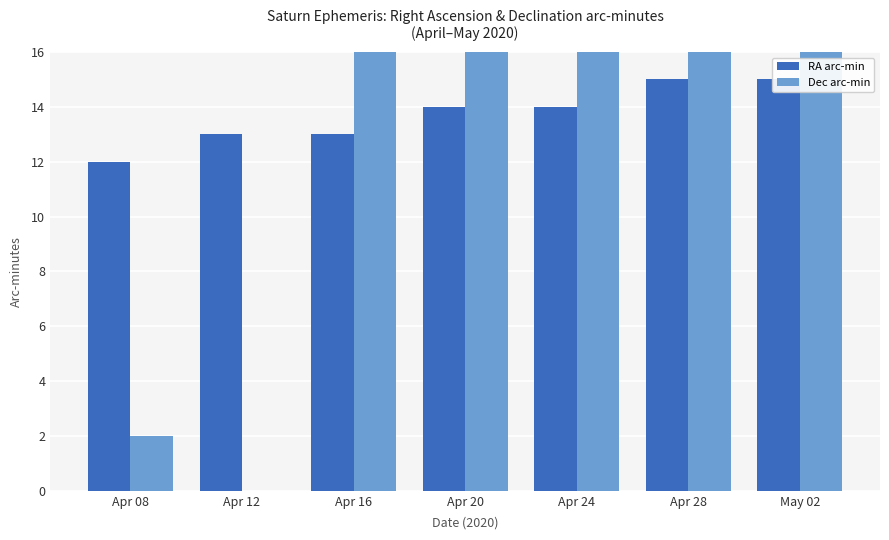

The value of RA arc-min at Apr 28 is 15. True or false?

True